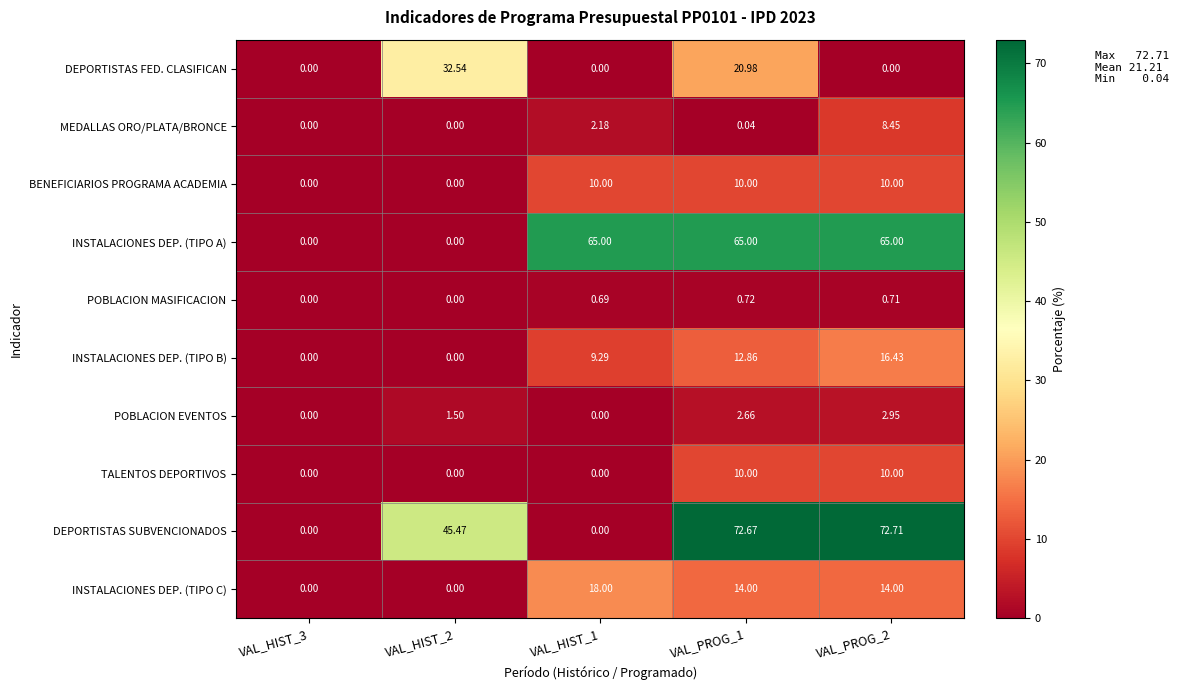

Which label corresponds to the largest value in the chart?

VAL_PROG_2